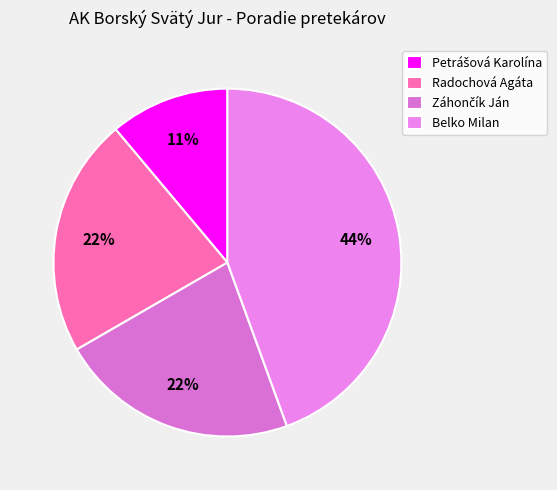

To the nearest percent, what is the difference between the largest and smallest slice percentages?

33%